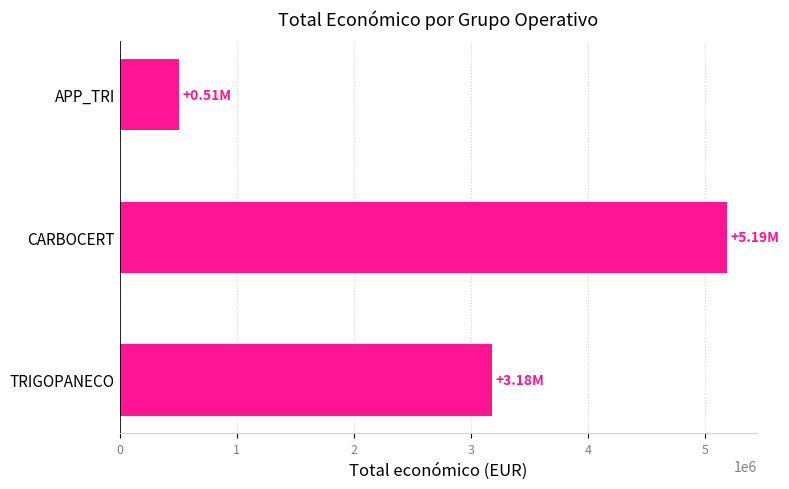

At which label is the value closest to 2847255?

TRIGOPANECO